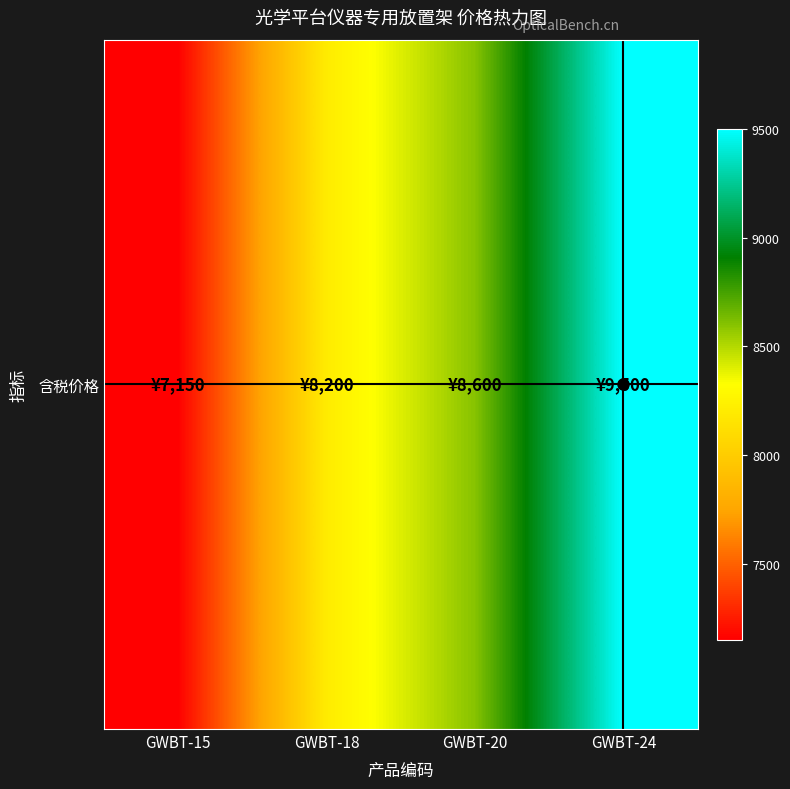

What is the change in value from GWBT-18 to GWBT-24?

+1300